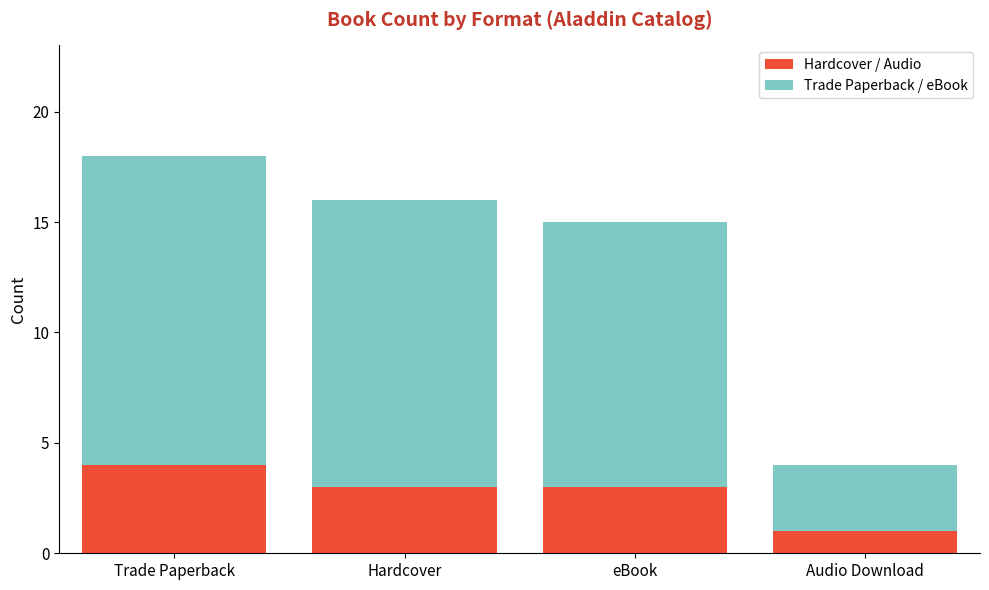

The Hardcover / Audio series shows 1 at eBook. True or false?

False